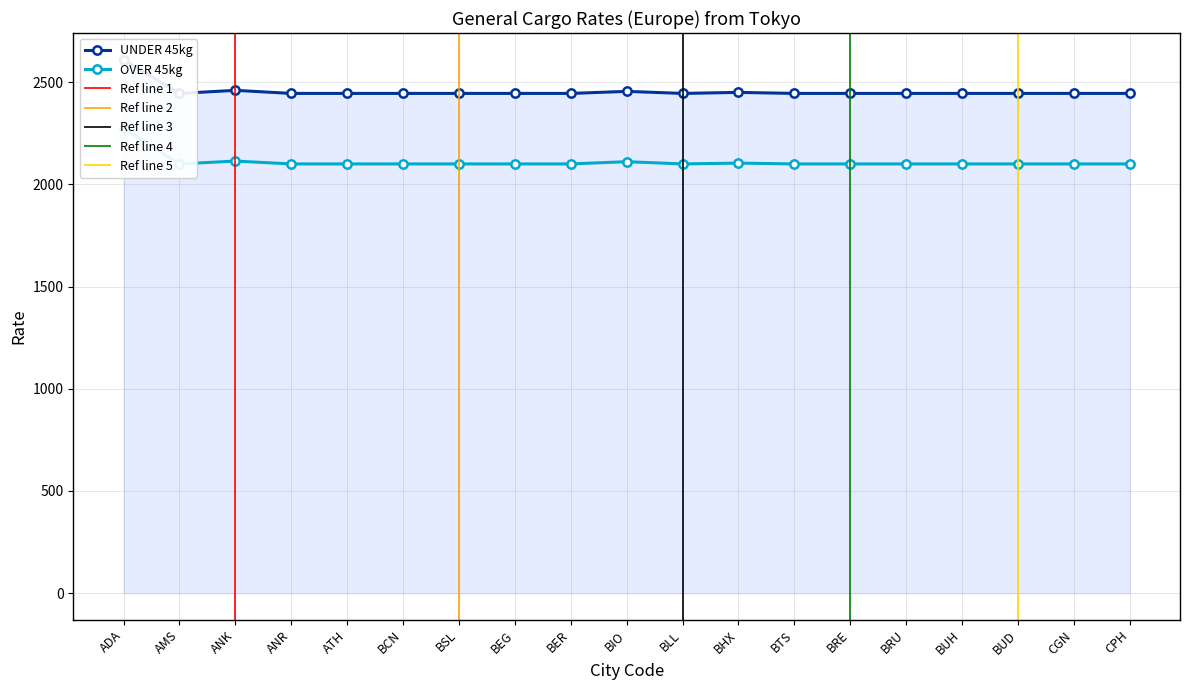

The OVER 45kg series shows 2100 at BSL. True or false?

True